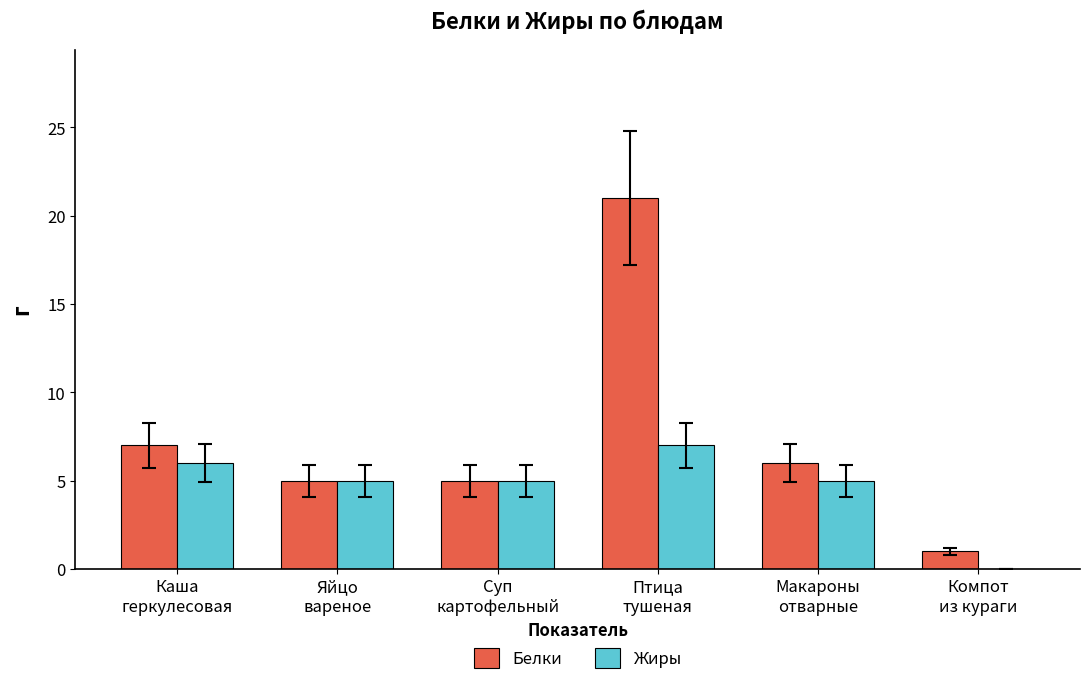

Which series has the largest total across all categories?

Белки